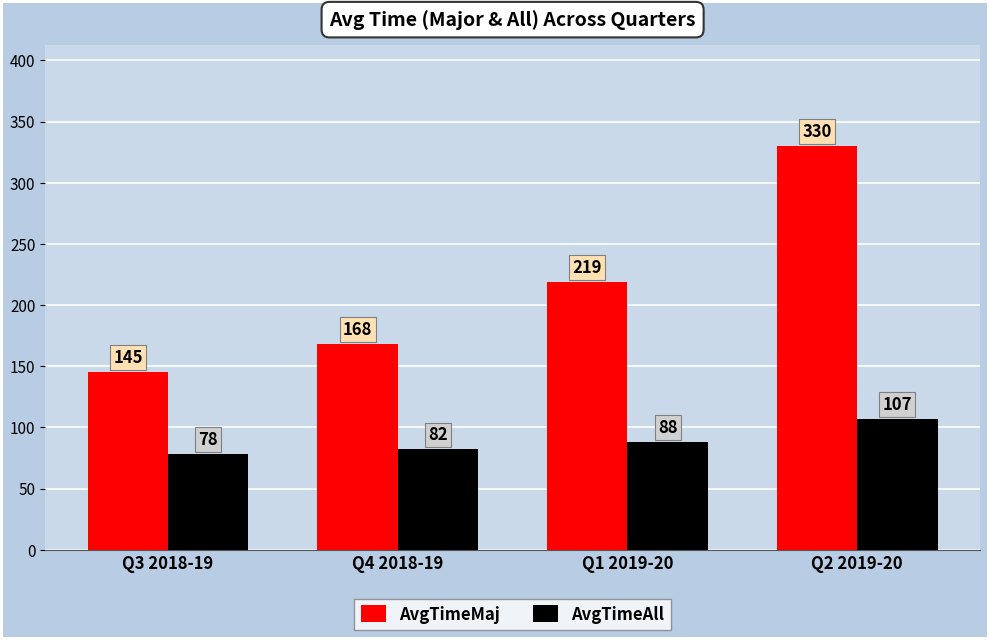

At which category is the sum across all series the highest?

Q2 2019-20